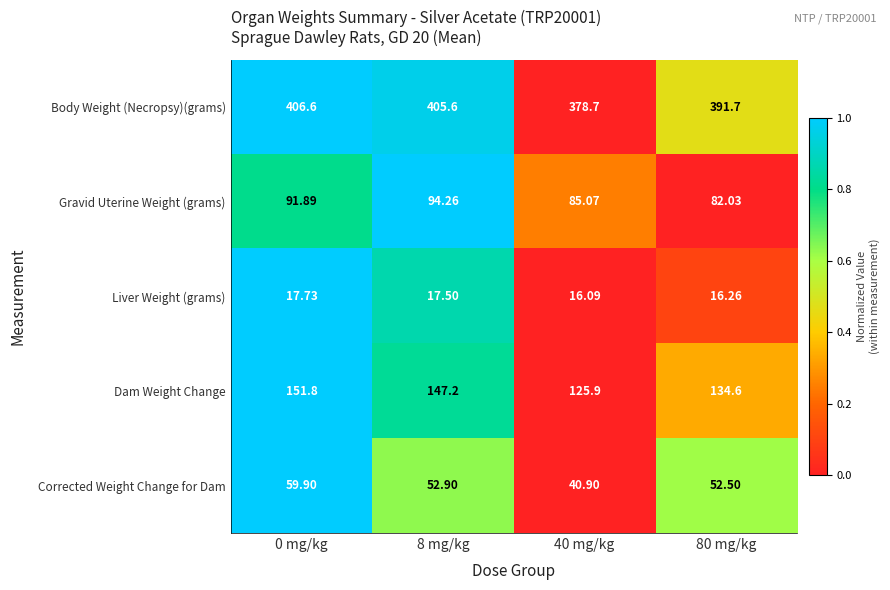

Which series has the widest spread of values?

Body Weight (Necropsy)(grams)